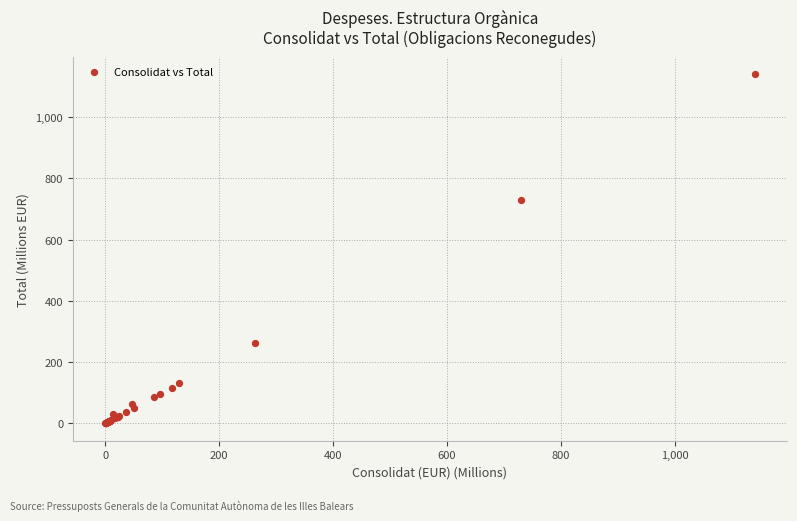

What Y value in the scatter plot is closest to 569?

730.6